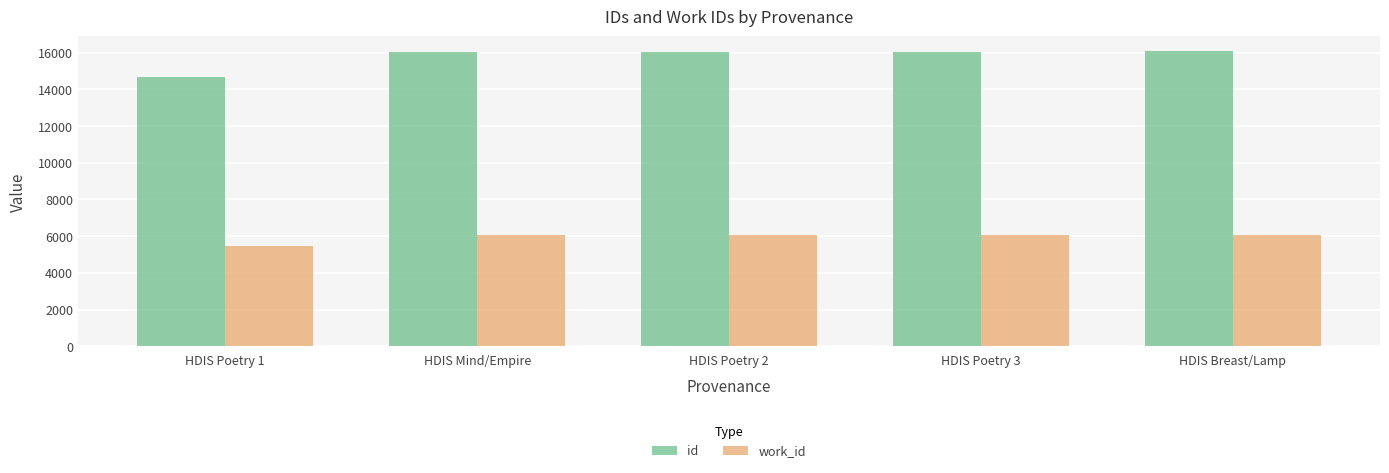

What is the sum of the work_id values at HDIS Poetry 2 and HDIS Mind/Empire?

12105